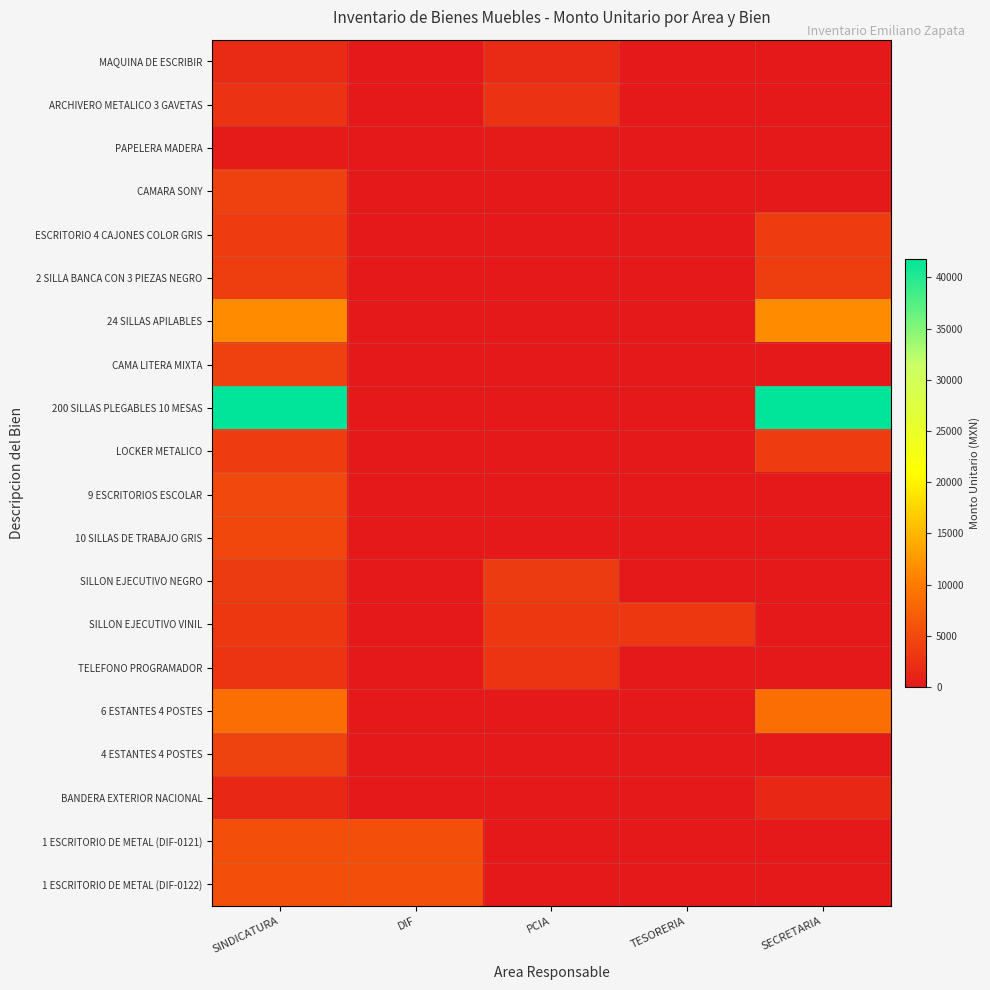

Reading left to right, what are all the values shown in this chart?

MAQUINA DE ESCRIBIR: SINDICATURA=1799	DIF=0	PCIA=1799	TESORERIA=0	SECRETARIA=0
ARCHIVERO METALICO 3 GAVETAS: SINDICATURA=2710	DIF=0	PCIA=2710	TESORERIA=0	SECRETARIA=0
PAPELERA MADERA: SINDICATURA=180	DIF=0	PCIA=180	TESORERIA=0	SECRETARIA=0
CAMARA SONY: SINDICATURA=4191	DIF=0	PCIA=0	TESORERIA=0	SECRETARIA=0
ESCRITORIO 4 CAJONES COLOR GRIS: SINDICATURA=3650	DIF=0	PCIA=0	TESORERIA=0	SECRETARIA=3650
2 SILLA BANCA CON 3 PIEZAS NEGRO: SINDICATURA=3900	DIF=0	PCIA=0	TESORERIA=0	SECRETARIA=3900
24 SILLAS APILABLES: SINDICATURA=11520	DIF=0	PCIA=0	TESORERIA=0	SECRETARIA=11520
CAMA LITERA MIXTA: SINDICATURA=4191	DIF=0	PCIA=0	TESORERIA=0	SECRETARIA=0
200 SILLAS PLEGABLES 10 MESAS: SINDICATURA=41832	DIF=0	PCIA=0	TESORERIA=0	SECRETARIA=41832
LOCKER METALICO: SINDICATURA=3730	DIF=0	PCIA=0	TESORERIA=0	SECRETARIA=3730
9 ESCRITORIOS ESCOLAR: SINDICATURA=4941	DIF=0	PCIA=0	TESORERIA=0	SECRETARIA=0
10 SILLAS DE TRABAJO GRIS: SINDICATURA=4891	DIF=0	PCIA=0	TESORERIA=0	SECRETARIA=0
SILLON EJECUTIVO NEGRO: SINDICATURA=3540	DIF=0	PCIA=3540	TESORERIA=0	SECRETARIA=0
SILLON EJECUTIVO VINIL: SINDICATURA=3230	DIF=0	PCIA=3230	TESORERIA=3230	SECRETARIA=0
TELEFONO PROGRAMADOR: SINDICATURA=2900	DIF=0	PCIA=2900	TESORERIA=0	SECRETARIA=0
6 ESTANTES 4 POSTES: SINDICATURA=8740	DIF=0	PCIA=0	TESORERIA=0	SECRETARIA=8740
4 ESTANTES 4 POSTES: SINDICATURA=4310	DIF=0	PCIA=0	TESORERIA=0	SECRETARIA=0
BANDERA EXTERIOR NACIONAL: SINDICATURA=1566	DIF=0	PCIA=0	TESORERIA=0	SECRETARIA=1566
1 ESCRITORIO DE METAL (DIF-0121): SINDICATURA=5600	DIF=5600	PCIA=0	TESORERIA=0	SECRETARIA=0
1 ESCRITORIO DE METAL (DIF-0122): SINDICATURA=5600	DIF=5600	PCIA=0	TESORERIA=0	SECRETARIA=0